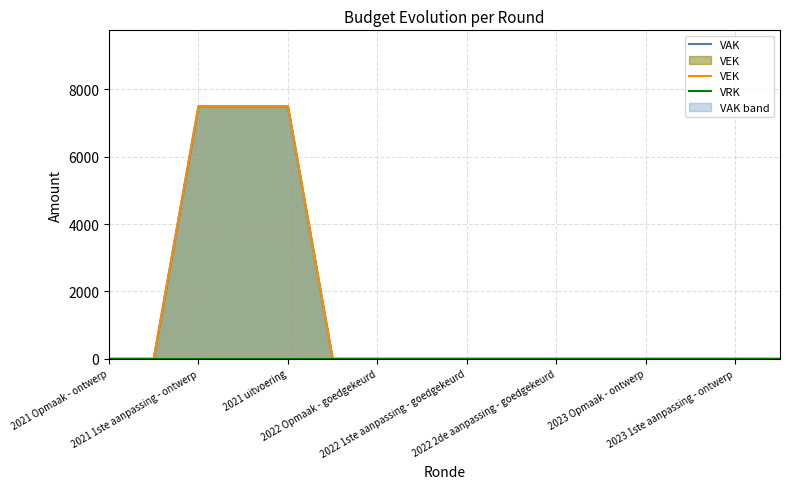

At which category is the sum across all series the highest?

2021 1ste aanpassing - ontwerp